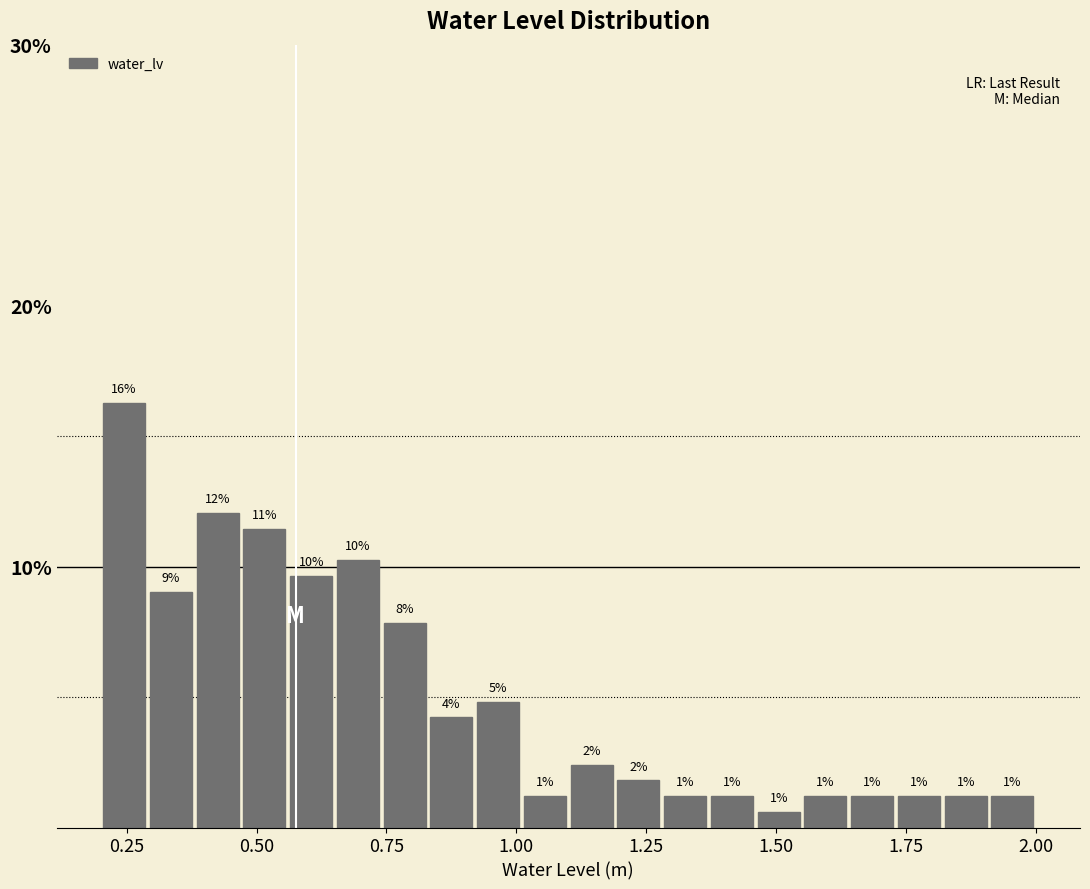

Around what value on the x-axis is the tallest bar? Give the approximate position of its centre, as read against the axis.

0.25